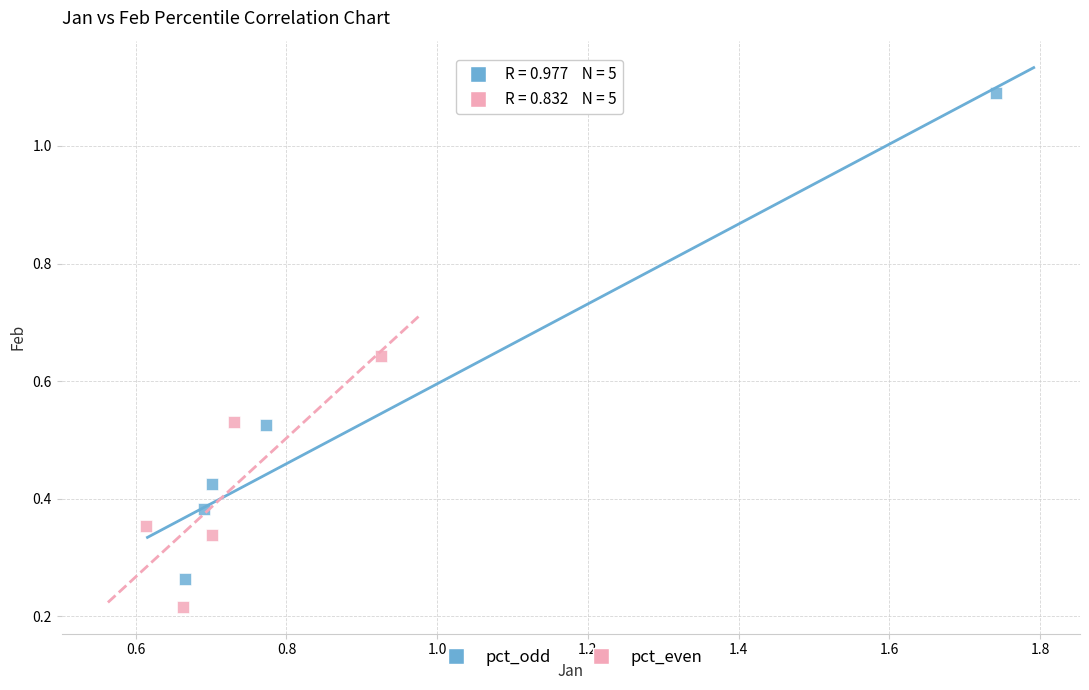

What are all the series names shown in the legend?

pct_odd, pct_even